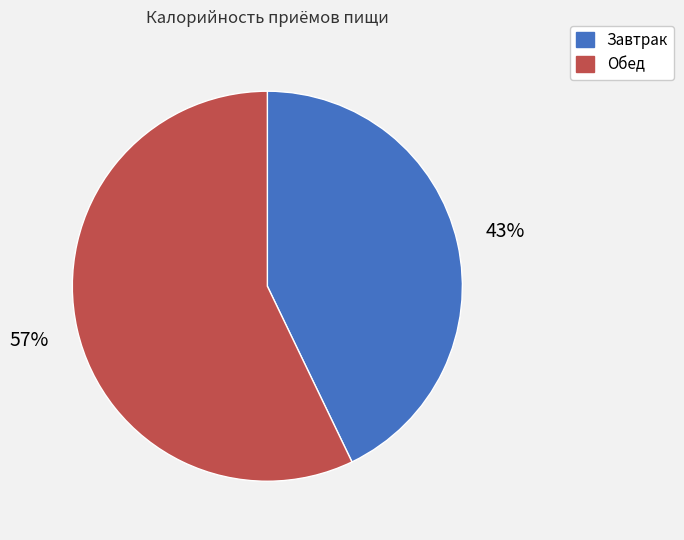

Is the sum of Обед and Завтрак greater than half?

Yes